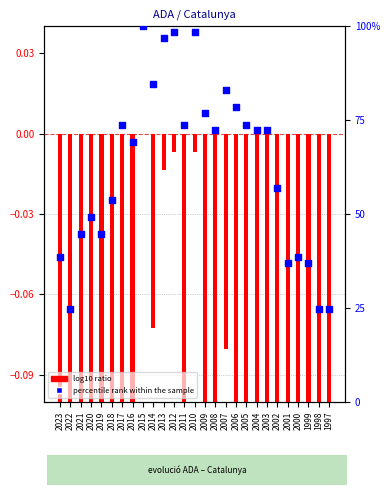

Which series has the widest spread of Y values?

percentile rank within the sample